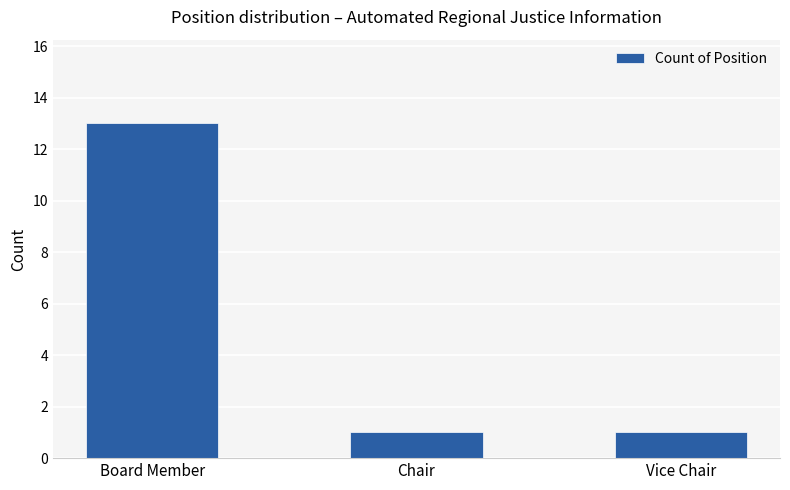

Reading right to left, transcribe all the data shown in this chart.

Vice Chair=1	Chair=1	Board Member=13